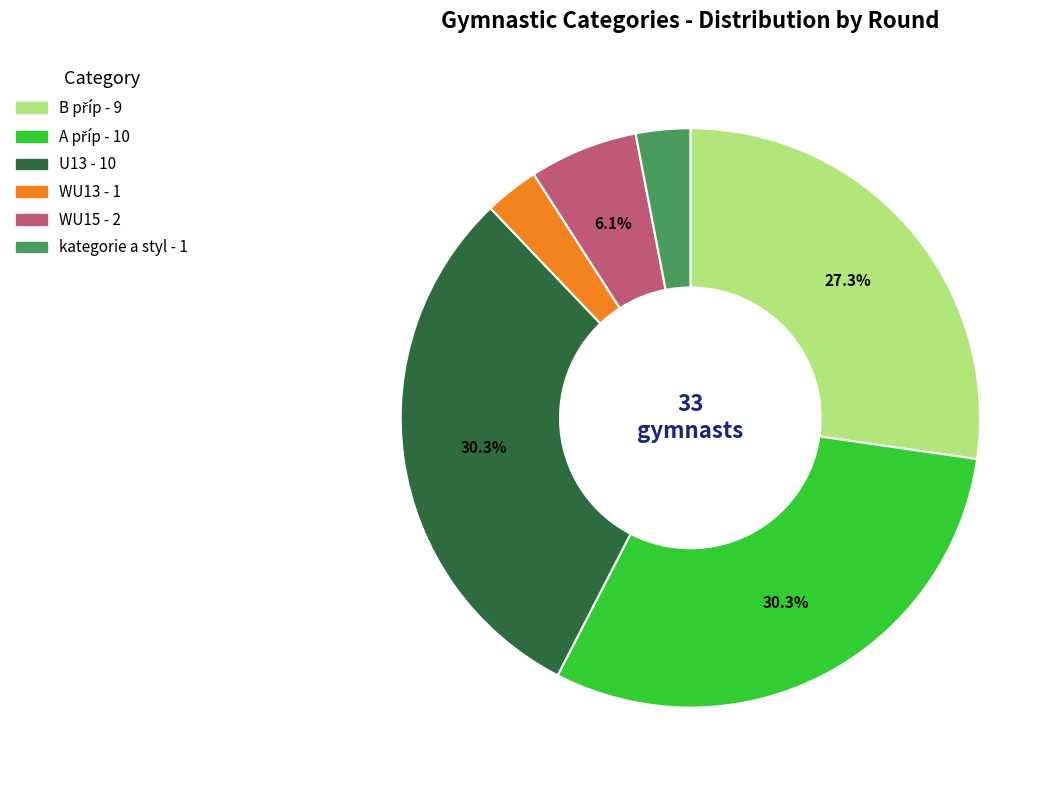

Does WU13 represent more than half of the total?

No